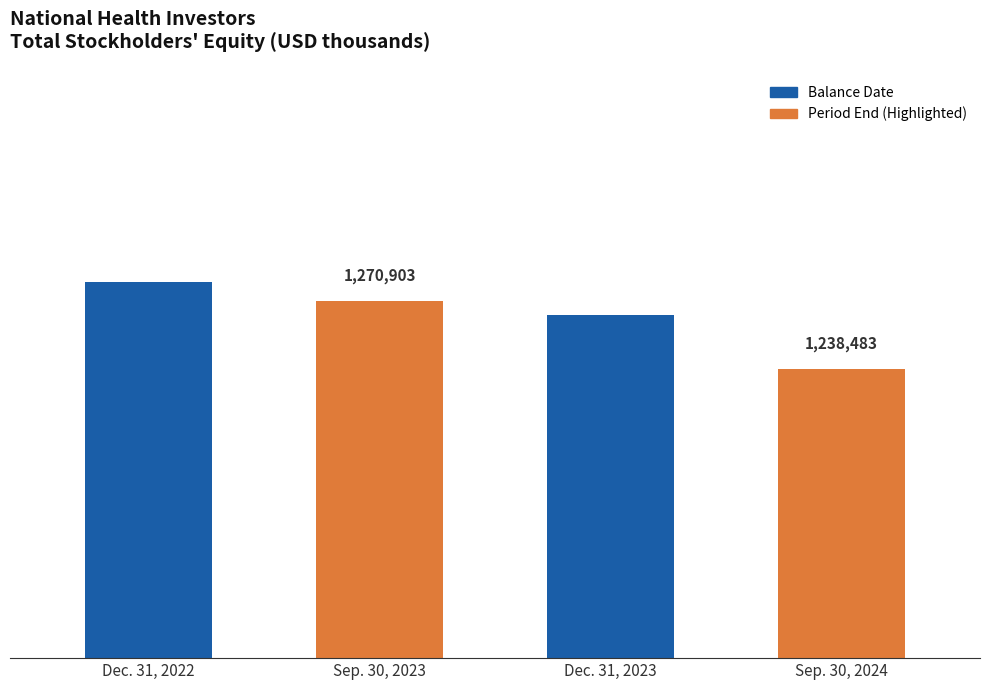

What is the approximate value at Dec. 31, 2023, to the nearest 50?

1264400